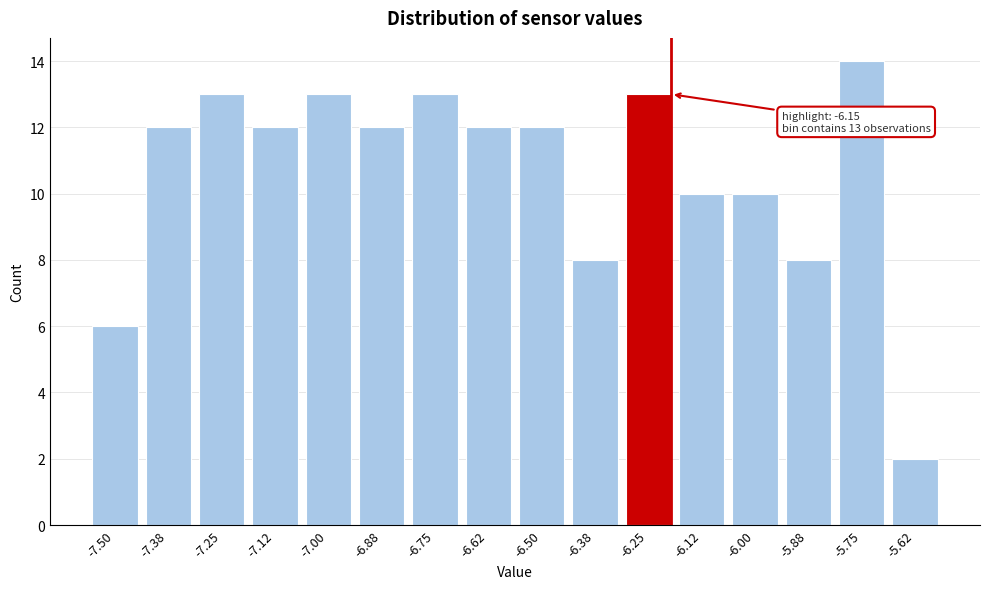

Reading left to right, extract all data points from this chart.

-7.50=6	-7.38=12	-7.25=13	-7.12=12	-7.00=13	-6.88=12	-6.75=13	-6.62=12	-6.50=12	-6.38=8	-6.25=13	-6.12=10	-6.00=10	-5.88=8	-5.75=14	-5.62=2